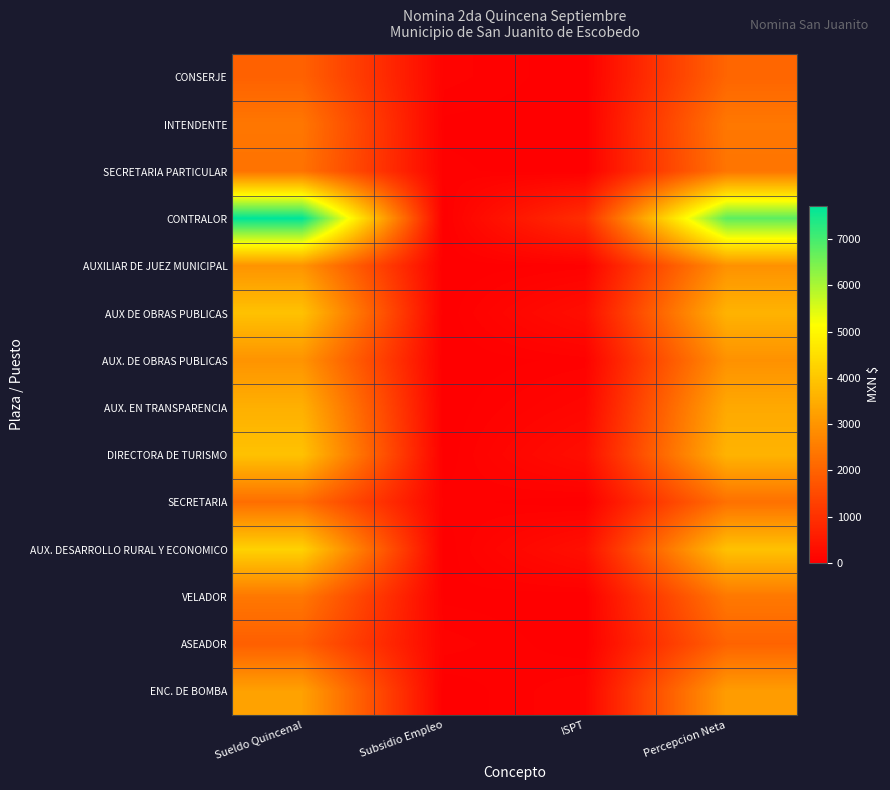

What is the spread (max minus min) of values at Percepcion Neta?

4770.8